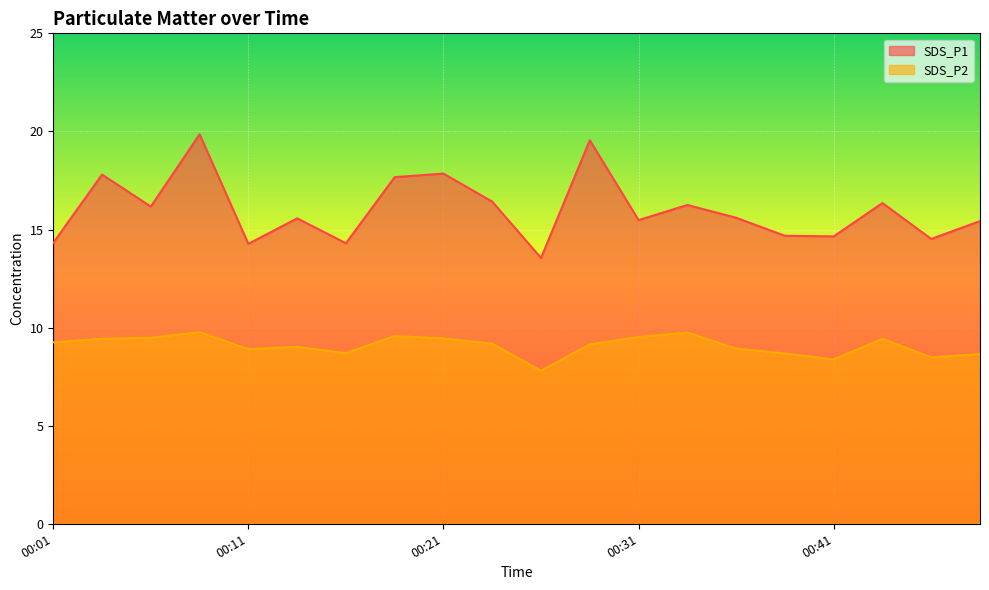

Which category has the lowest value in the SDS_P2 series?

2022/11/20 00:26:19